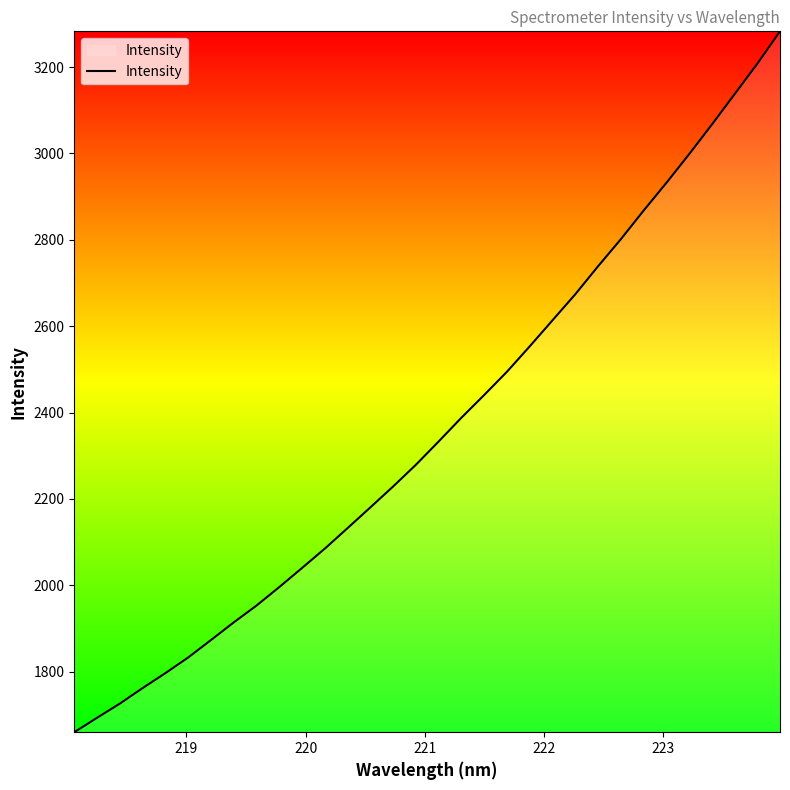

What is the maximum value shown in the chart?

3282.8